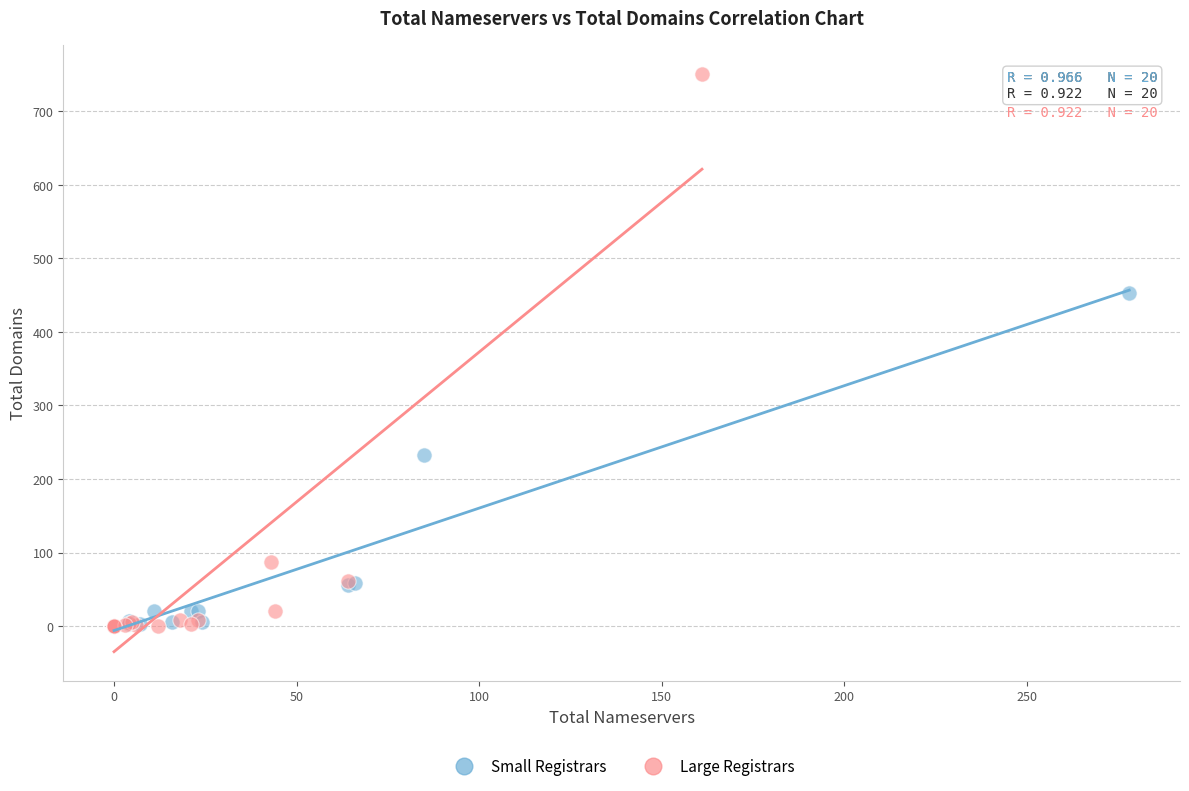

Which series has the widest spread of Y values?

Large Registrars